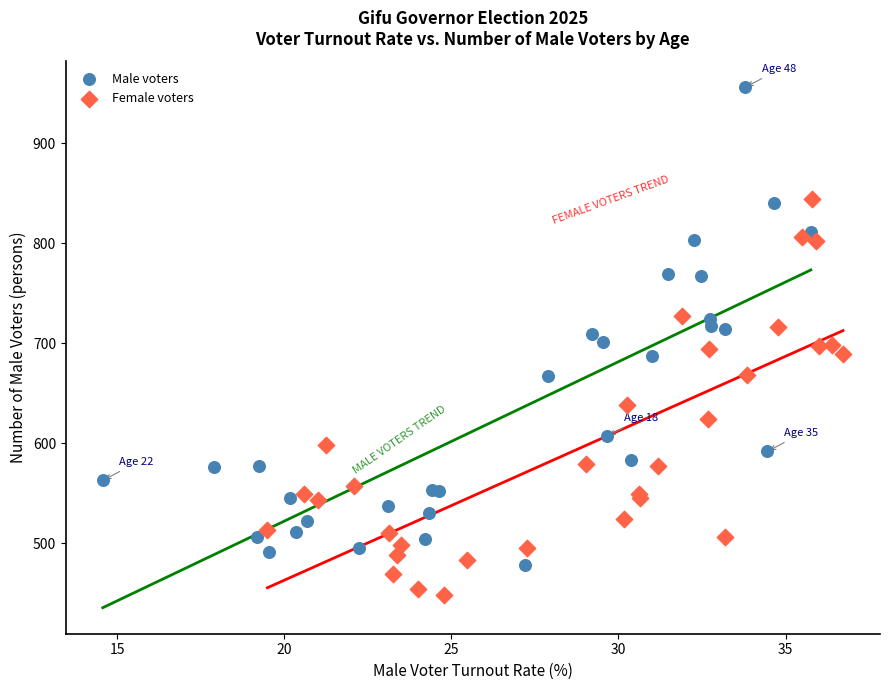

Which series has the largest Y range (max minus min)?

Male voters